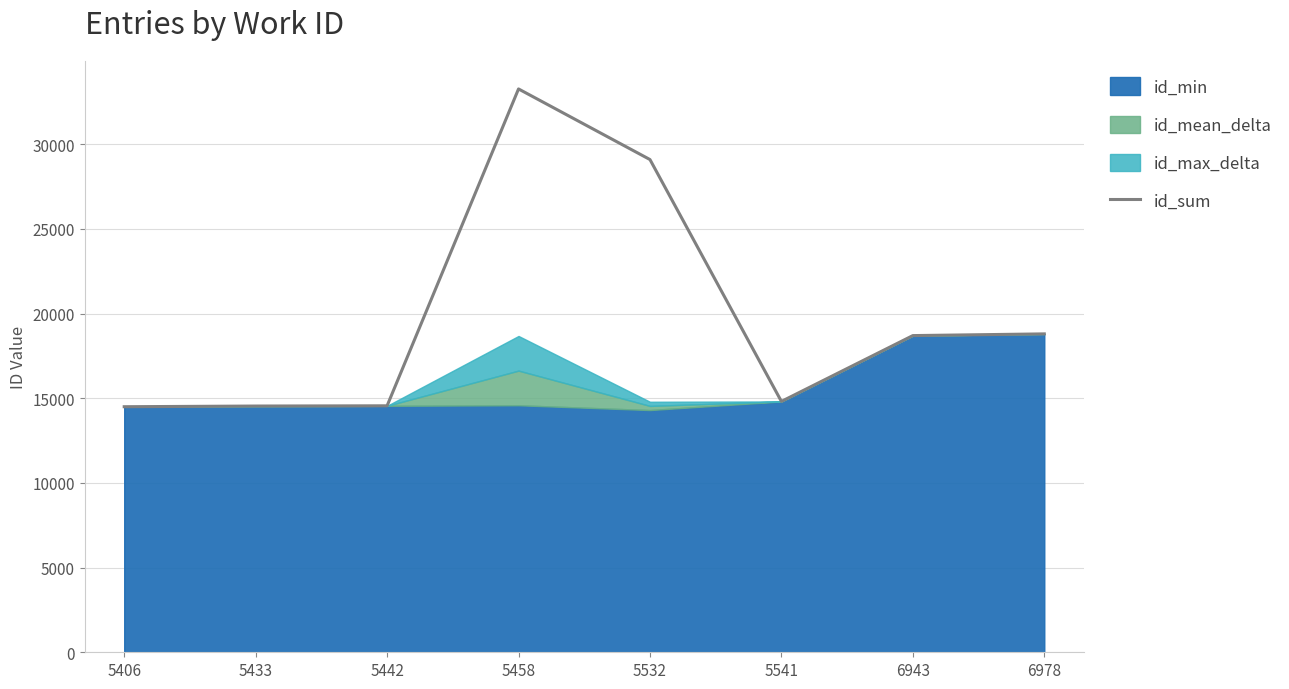

What is the smallest value displayed?

14503